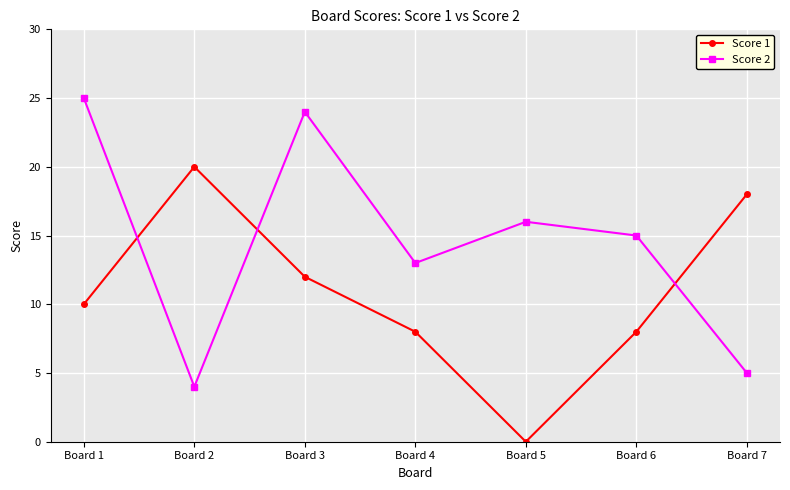

Is this an area chart (filled region under the line)?

No